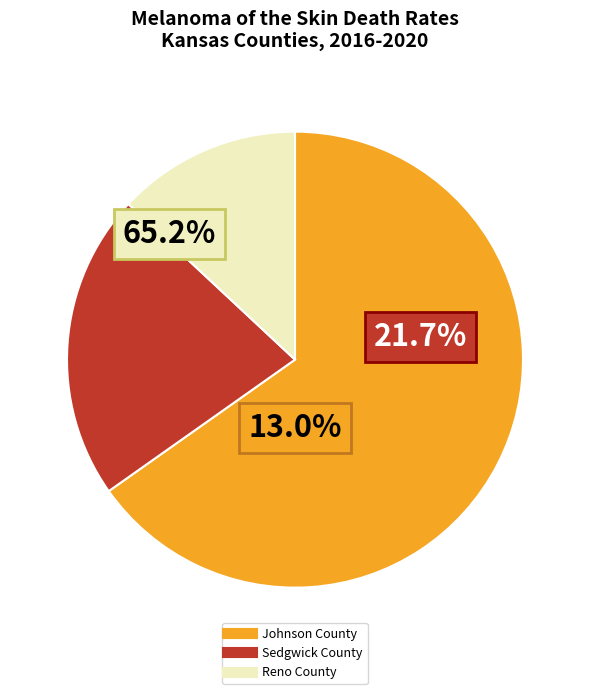

What percentage is the Sedgwick County slice, to the nearest percent?

22%